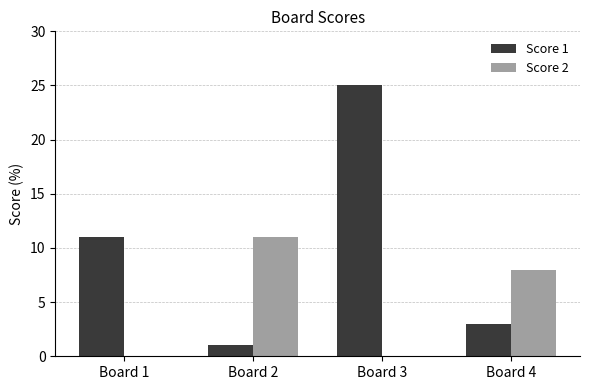

Reading left to right, list all the values displayed in this chart.

Score 1: Board 1=11	Board 2=1	Board 3=25	Board 4=3
Score 2: Board 1=0	Board 2=11	Board 3=0	Board 4=8